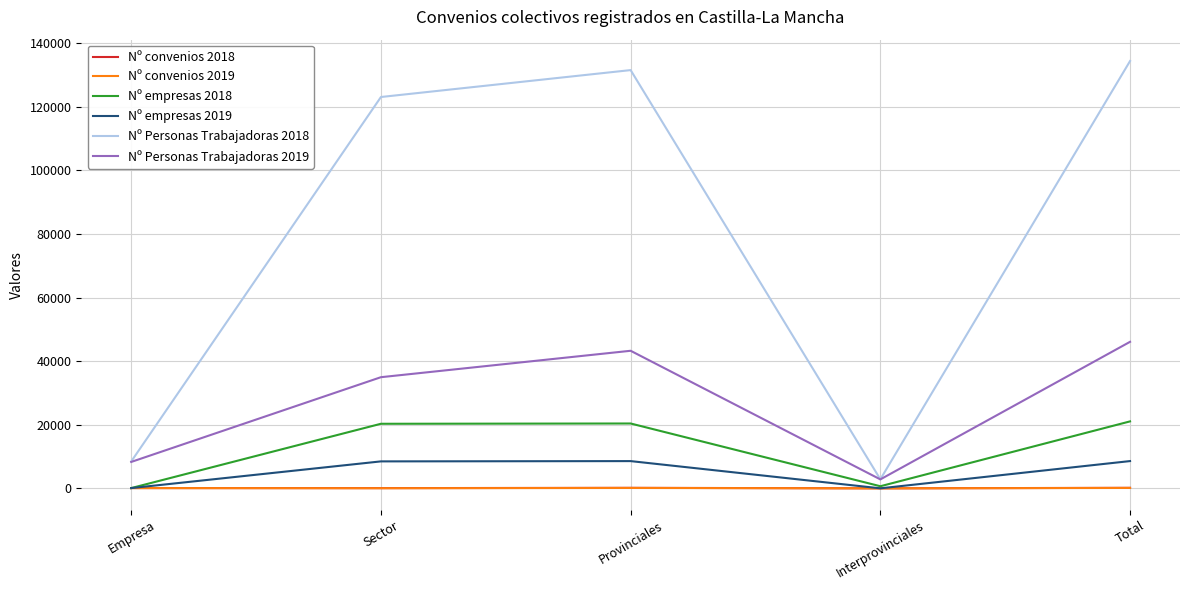

What is the difference between the maximum and second lowest values in the Nº Personas Trabajadoras 2018 series?

125943